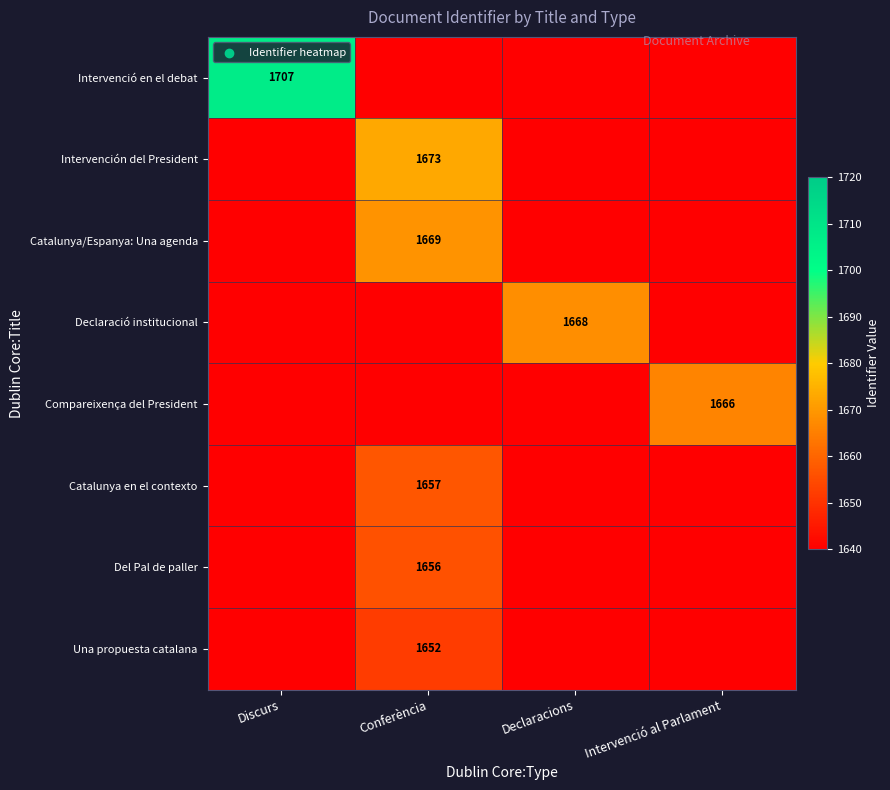

The Intervención del President series shows 2667 at Conferència. True or false?

False